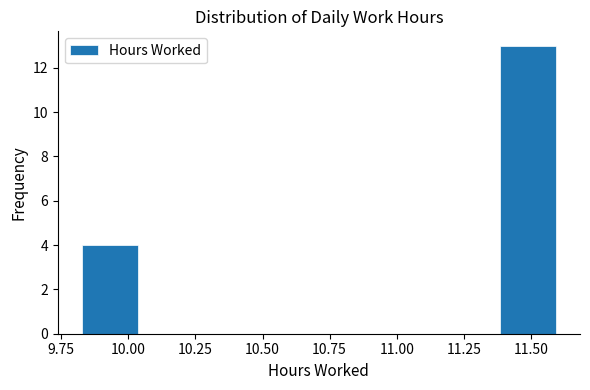

How tall is the bar that spans 9.80 to 10.05 on the x-axis? Neither the bar edges nor the heights are printed on the chart, so give them approximately, as read against the axes.

4